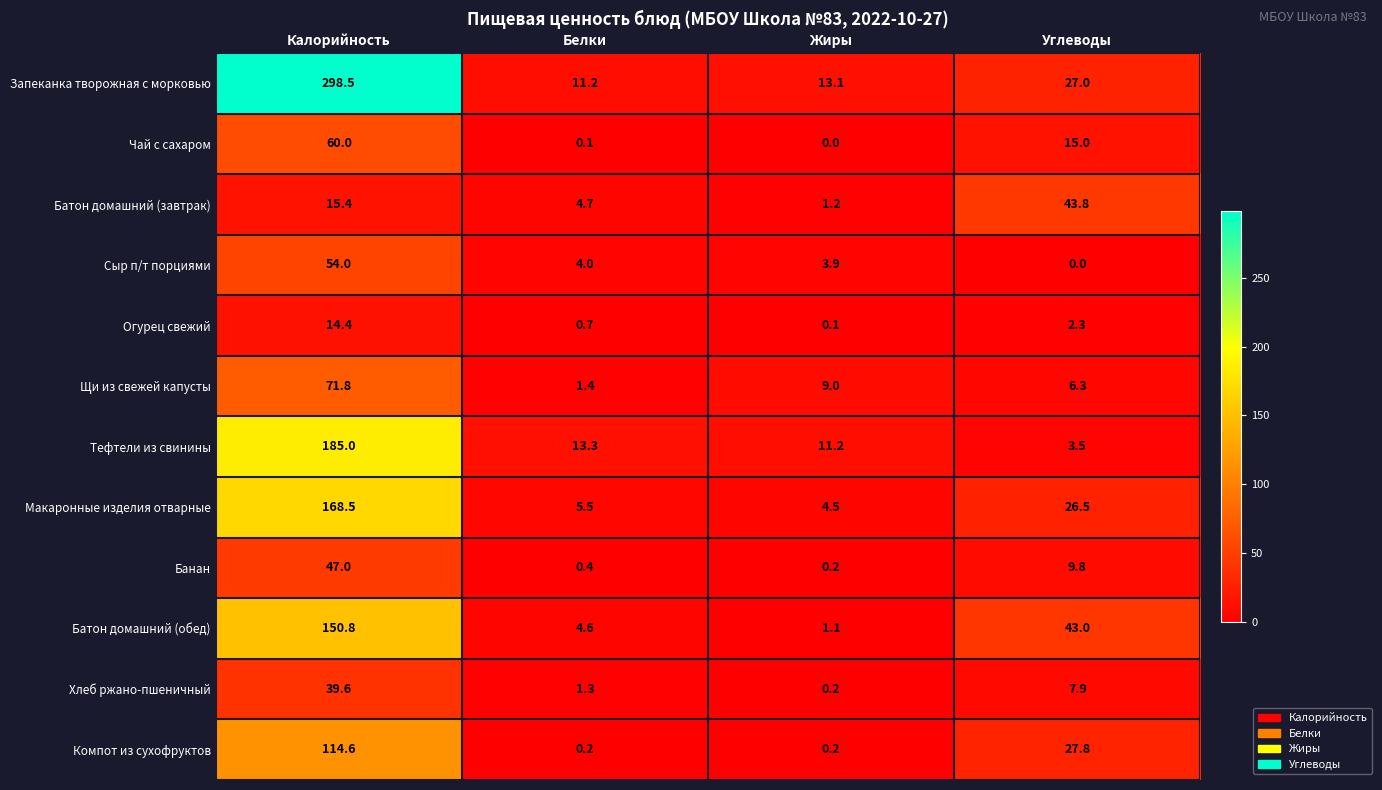

What is the difference between the highest and lowest values at Углеводы?

43.8